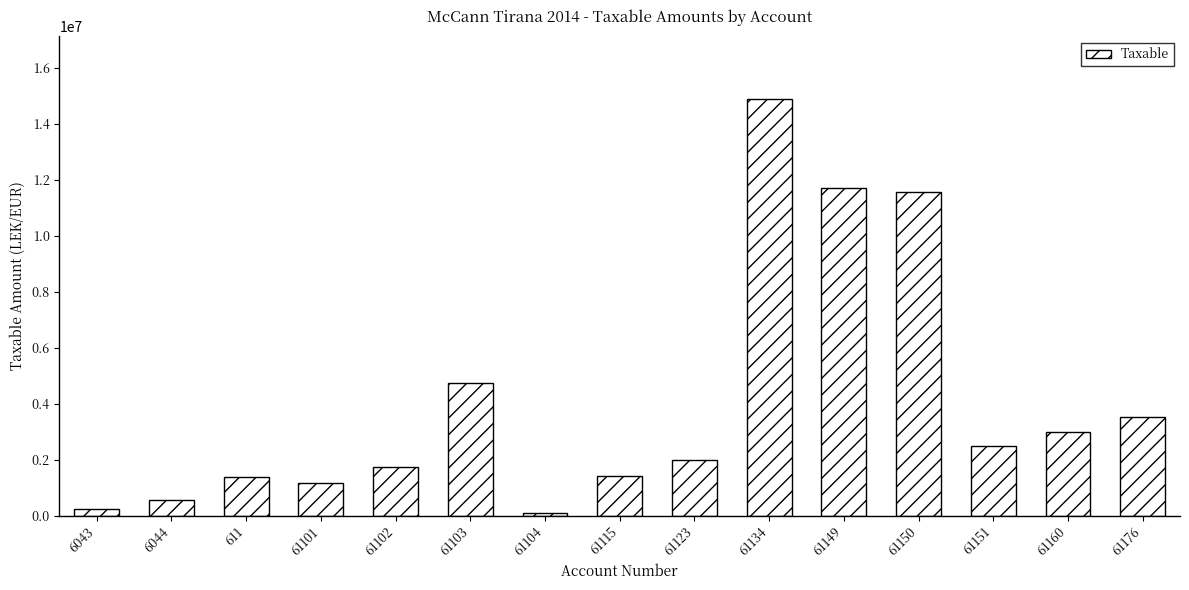

Read the value at 61102.

1735151.5